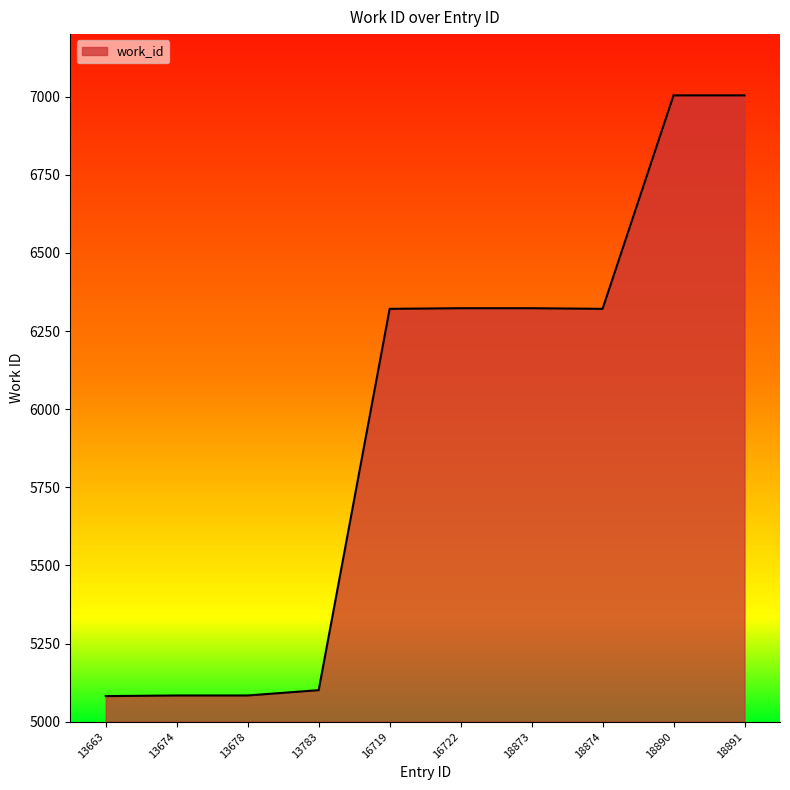

What is the ratio of the value at 16722 to the value at 13674?

1.2